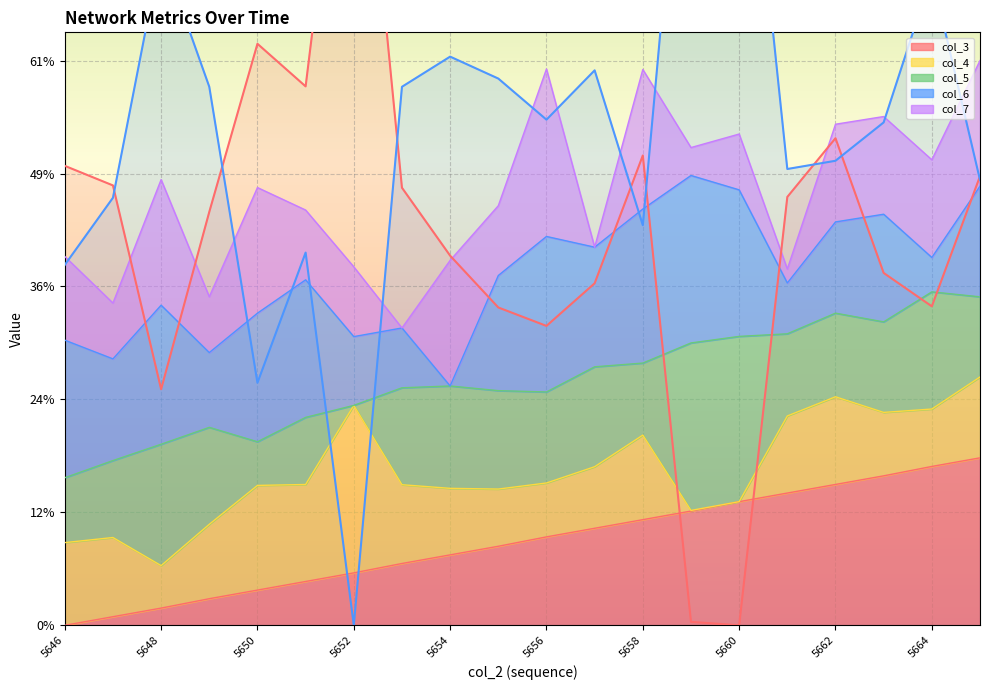

Where do col_5 and col_4 first cross each other?

5647 and 5648